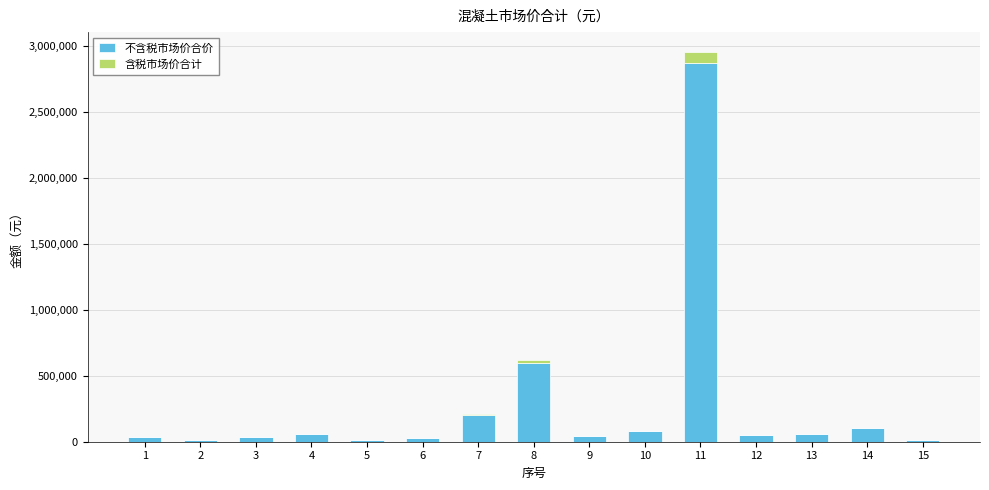

Are the bars grouped side by side (vs. stacked)?

No